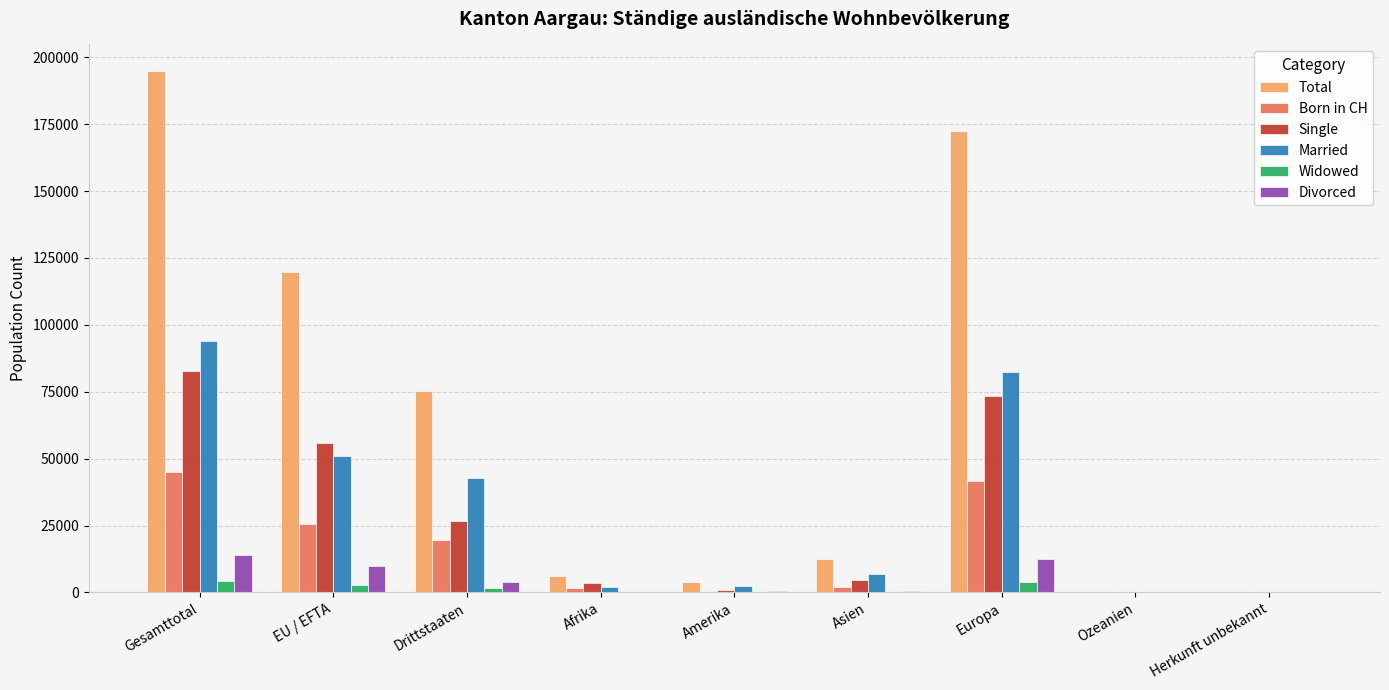

What is the maximum value shown in the chart?

195034